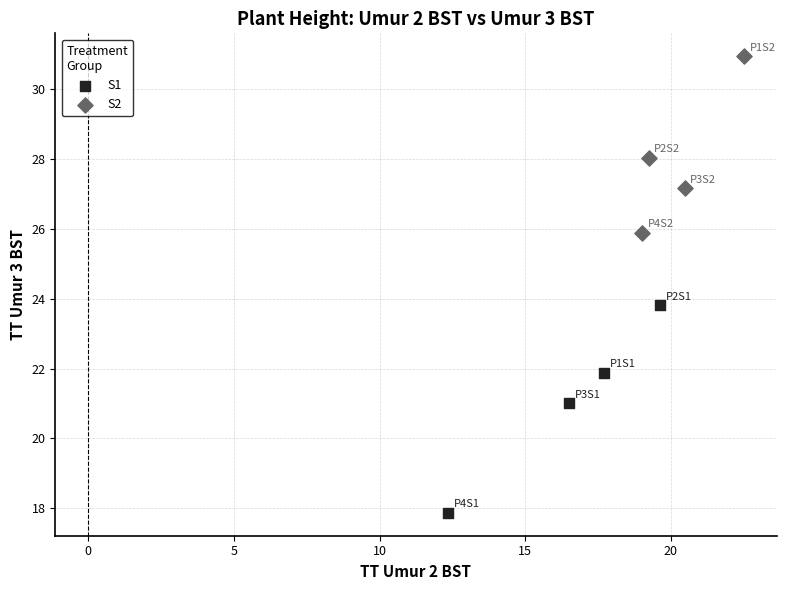

Which series reaches the minimum Y coordinate?

S1